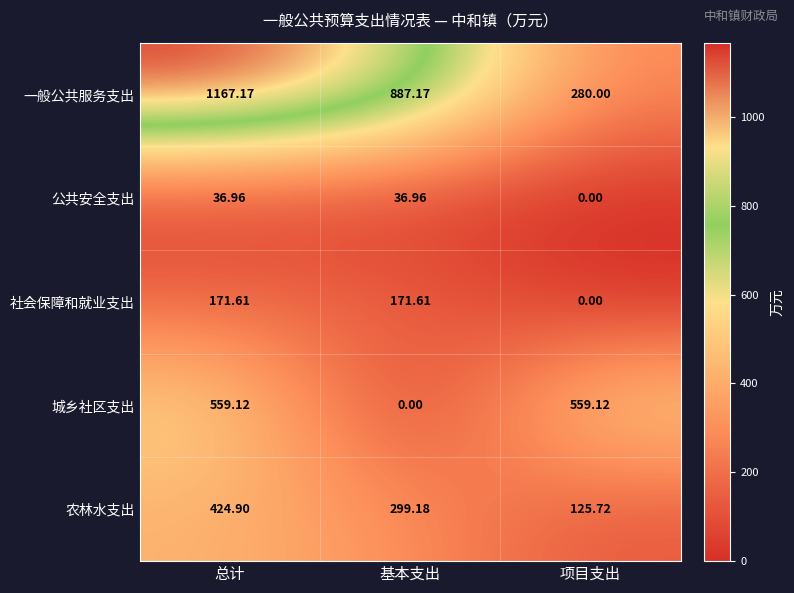

Count the number of data series in this chart.

5